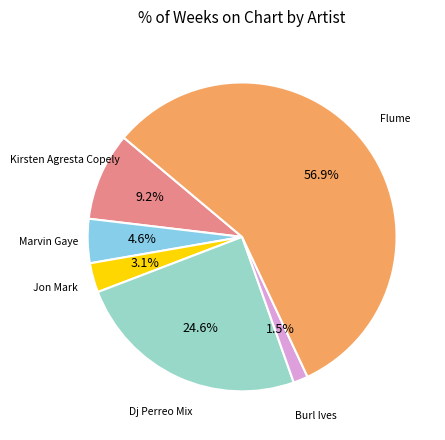

Does any single category account for the majority?

Yes